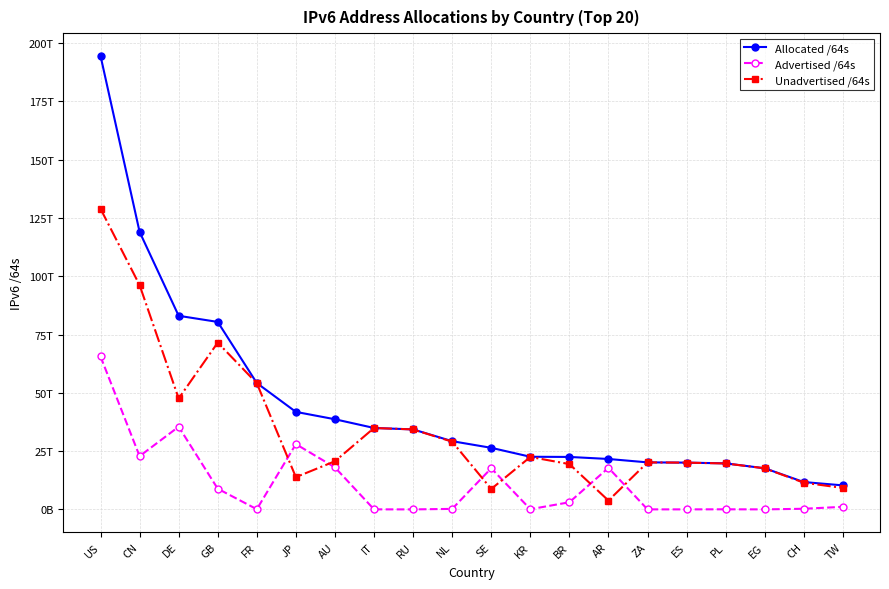

Reading right to left, extract all data points from this chart.

Allocated /64s: TW=10303627198464	CH=11729565057024	EG=17635135848448	PL=19743977111552	ES=20061793746944	ZA=20169174548480	AR=21625331843072	BR=22502048923648	KR=22574348435457	SE=26409774743552	NL=29253041979392	RU=34303920963584	IT=34926675230720	AU=38659070492672	JP=41820644442113	FR=54189608861696	GB=80401799774208	DE=83030338961408	CN=119022135934976	US=194507969134592
Advertised /64s: TW=1106491539456	CH=274878431232	EG=8589934592	PL=43486871552	ES=12884967424	ZA=12952010752	AR=17829485608960	BR=3067510718465	KR=85648146432	SE=17639431208960	NL=219044380672	RU=4296343552	IT=21474902016	AU=18006167715840	JP=27992181964800	FR=76772671488	GB=8873403219968	DE=35454956929024	CN=22826828824576	US=65578133365509
Unadvertised /64s: TW=9197135659008	CH=11454686625792	EG=17626545913856	PL=19700490240000	ES=20048908779520	ZA=20156222537728	AR=3795846234112	BR=19434538205183	KR=22488700289025	SE=8770343534592	NL=29033997598720	RU=34299624620032	IT=34905200328704	AU=20652902776832	JP=13828462477313	FR=54112836190208	GB=71528396554240	DE=47575382032384	CN=96195307110400	US=128929835769083